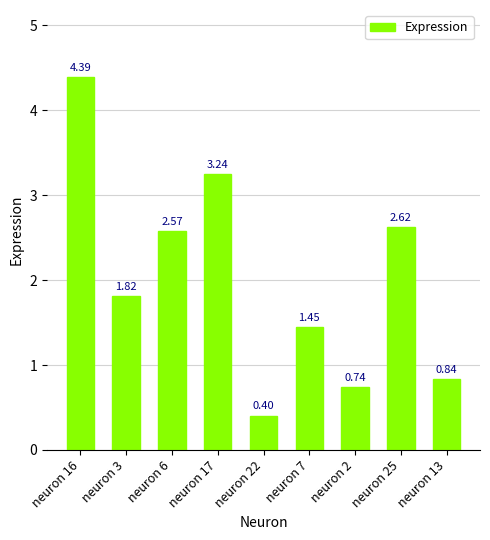

What is the change in value from neuron 7 to neuron 2?

-0.7